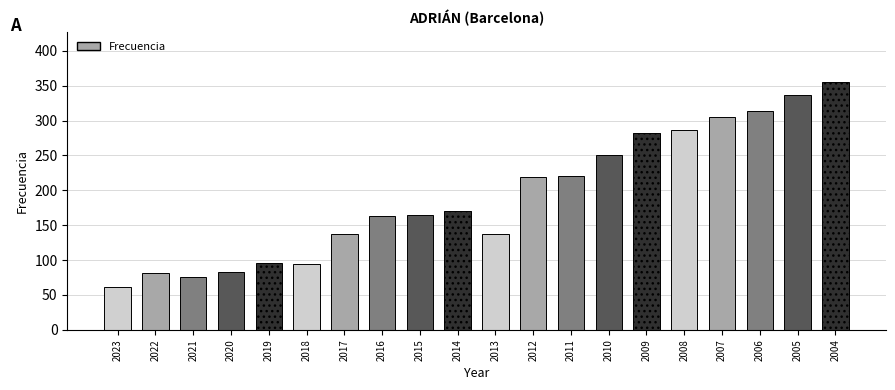

Does the chart contain any negative values?

No